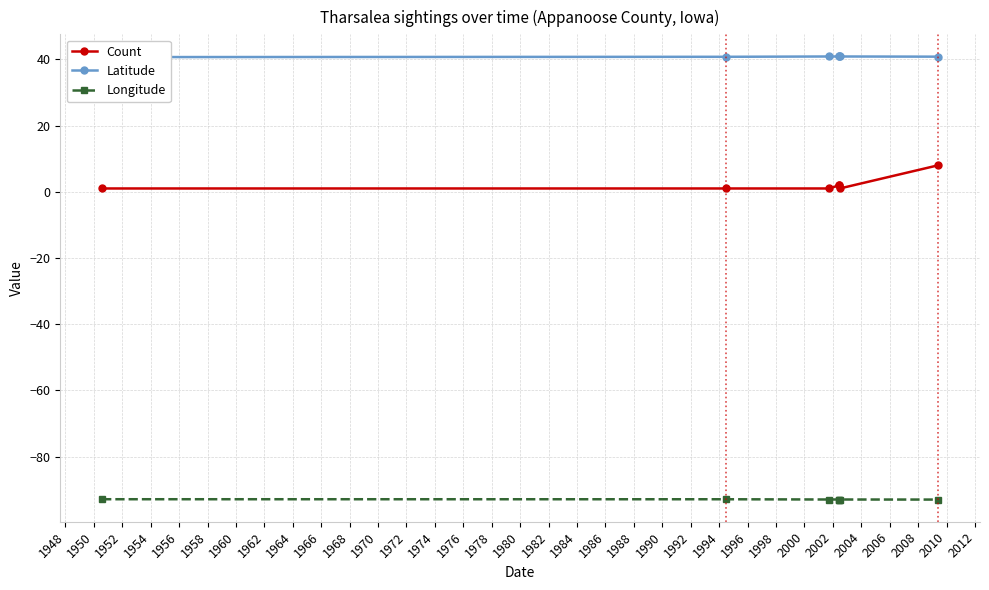

The value of Latitude at 1956 is 40.9. True or false?

True